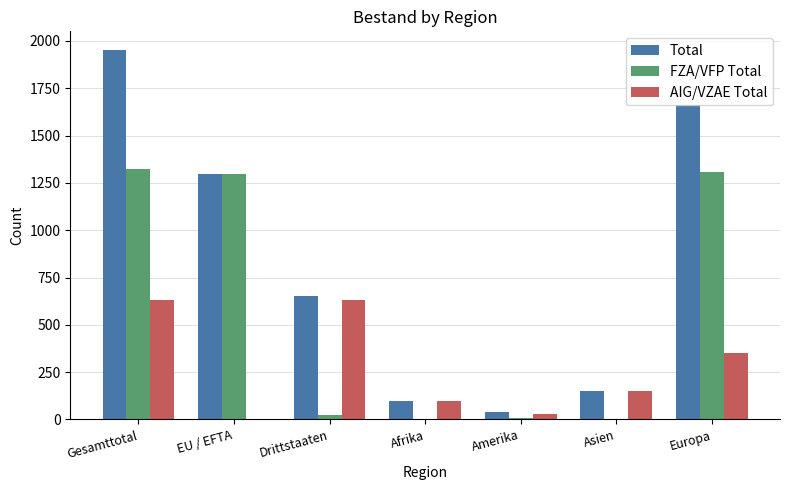

The AIG/VZAE Total series shows 573 at Europa. True or false?

False